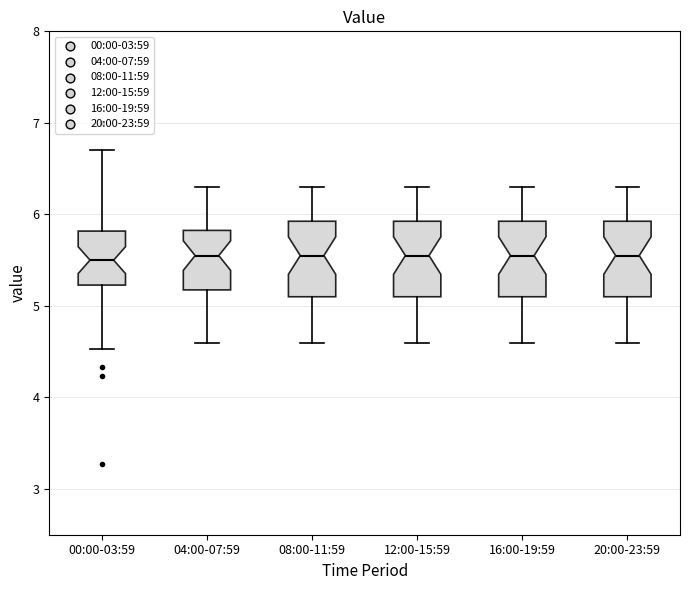

Reading left to right, transcribe this box plot: for each box, give where its median line is, the range the box spans, and where its two whiskers end, as read against the y-axis. The values are not printed on the chart, so give them approximately, as read against the axis.

00:00-03:59: median 5.5, box 5.2 to 5.8, whiskers 4.5 to 6.7
04:00-07:59: median 5.6, box 5.2 to 5.8, whiskers 4.6 to 6.3
08:00-11:59: median 5.6, box 5.1 to 5.9, whiskers 4.6 to 6.3
12:00-15:59: median 5.6, box 5.1 to 5.9, whiskers 4.6 to 6.3
16:00-19:59: median 5.6, box 5.1 to 5.9, whiskers 4.6 to 6.3
20:00-23:59: median 5.6, box 5.1 to 5.9, whiskers 4.6 to 6.3